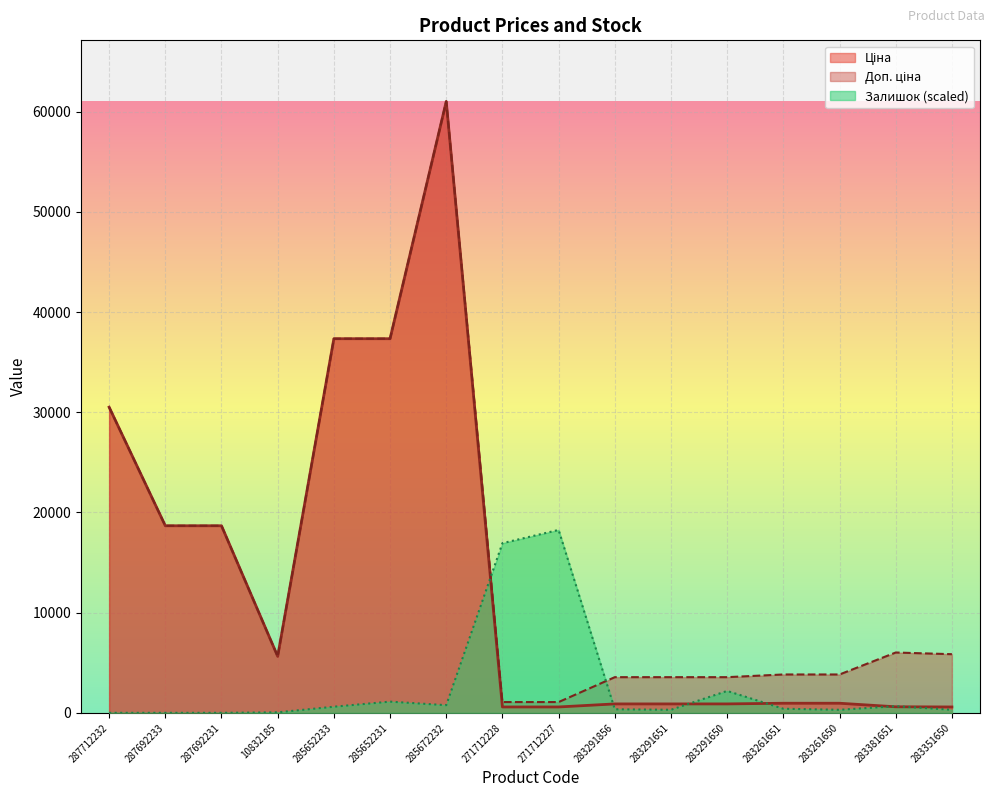

Where is the first local maximum for Залишок?

285652231